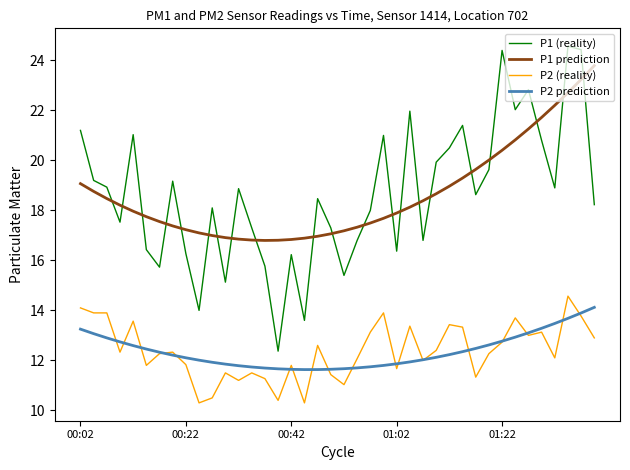

In P1 prediction, how many points are lower than both neighbors (excluding endpoints)?

1